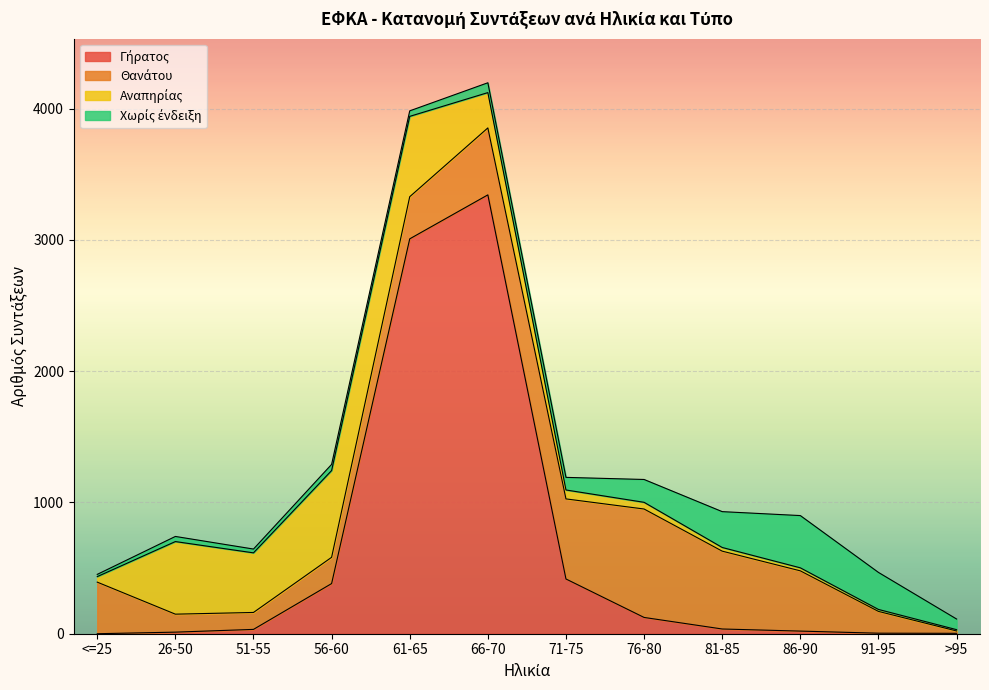

Reading right to left, list all the values displayed in this chart.

Γήρατος: 3	4	20	36	124	417	3343	3008	382	33	12	0
Θανάτου: 18	166	459	593	826	610	510	321	200	129	137	393
Αναπηρίας: 10	15	23	28	51	68	269	612	661	454	553	42
Χωρίς ένδειξη: 81	282	398	273	174	96	75	42	47	29	39	17